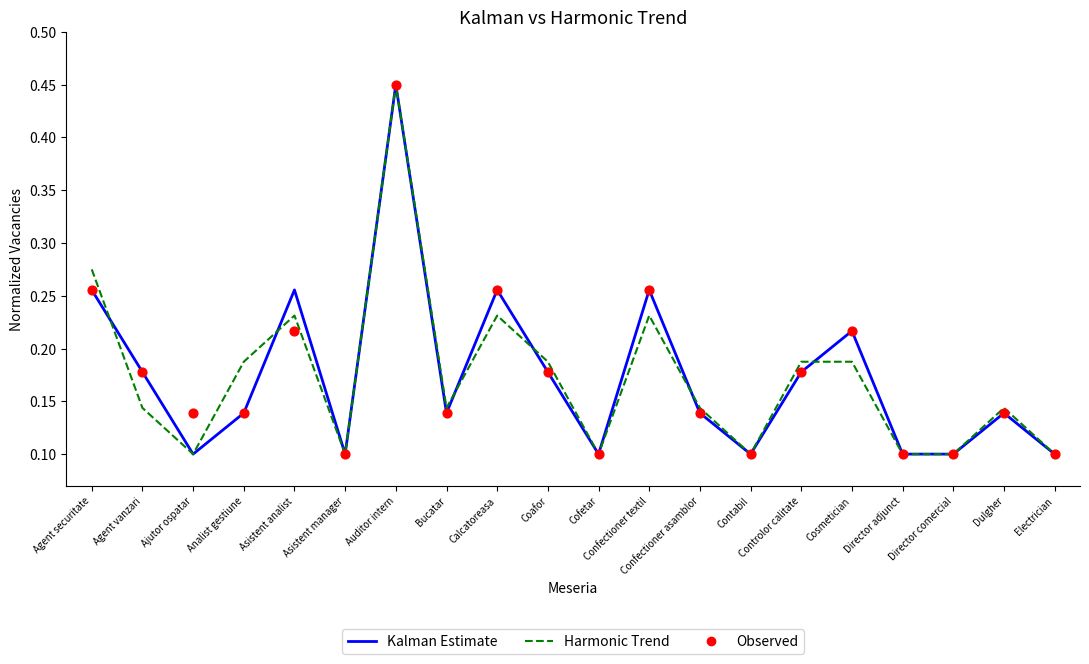

Which series reaches the maximum Y coordinate?

Kalman Estimate